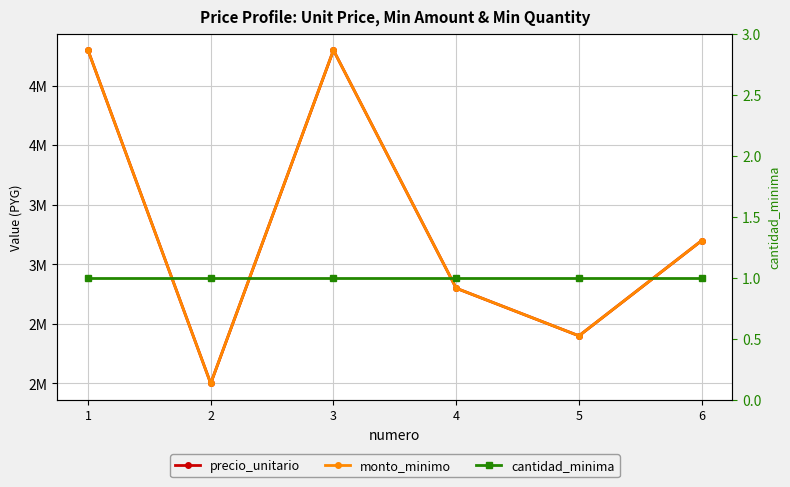

At 4, list the series in order from smallest to largest.

cantidad_minima, precio_unitario, monto_minimo